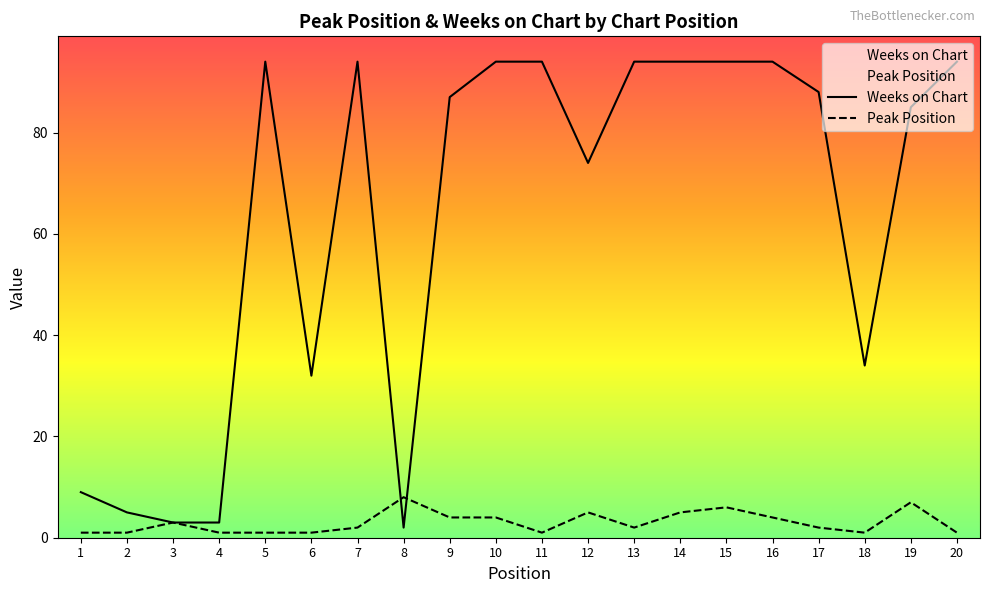

At which category does Peak Position reach its first local valley?

11